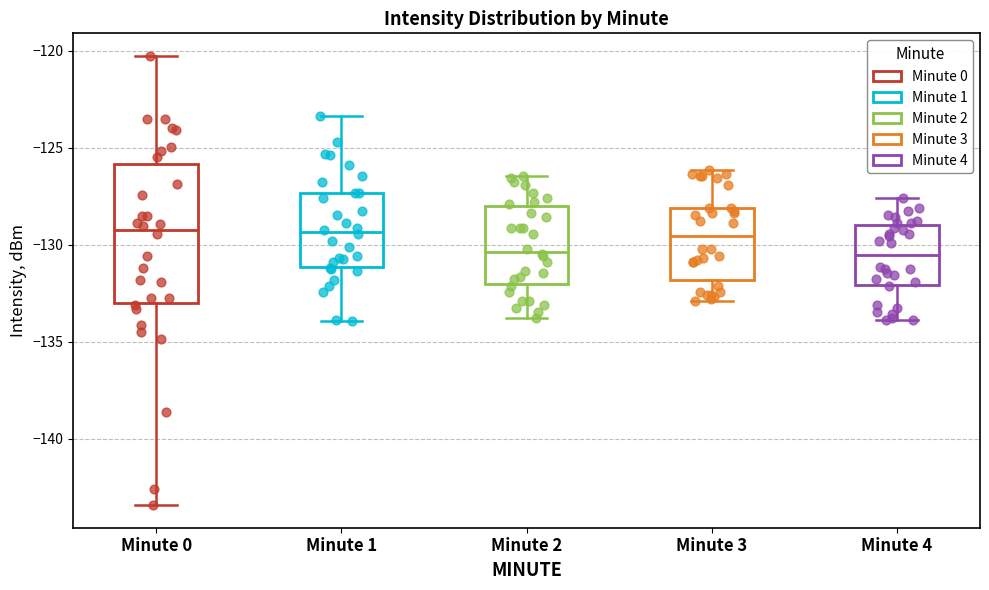

Where does the upper whisker of the box for Minute 4 end on the y-axis? The values are not printed on the chart, so give them approximately, as read against the axis.

-127.5